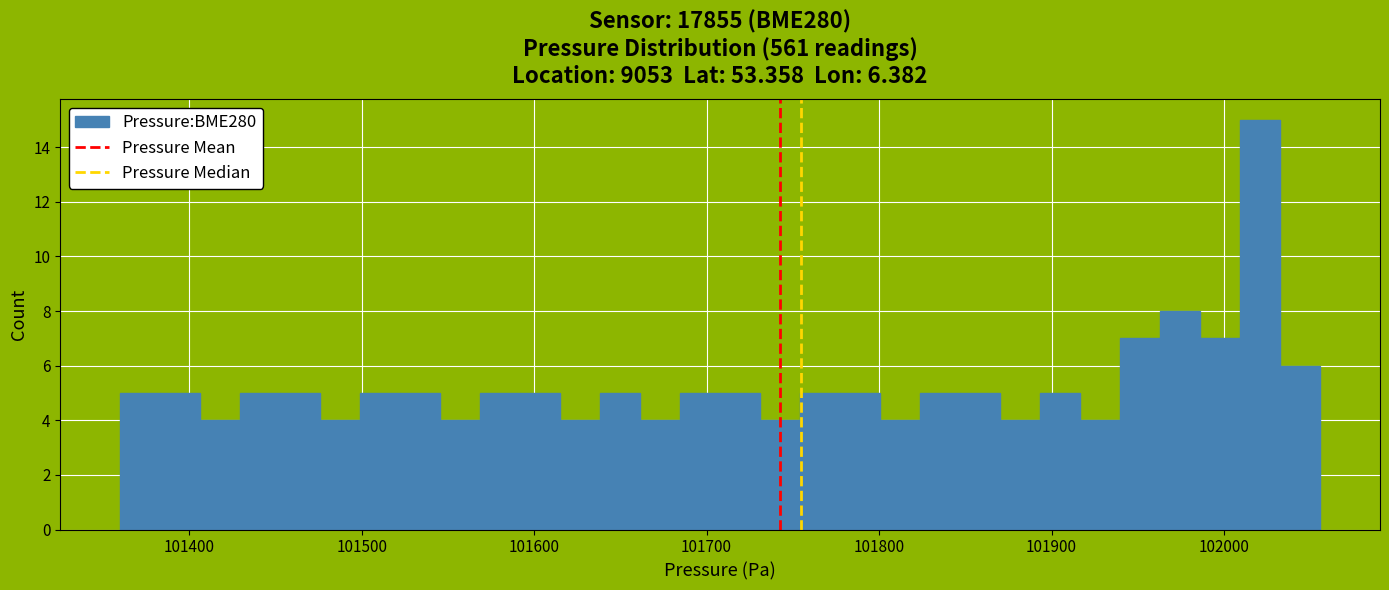

Read against the x-axis, roughly where is the centre of the tallest bar?

102020